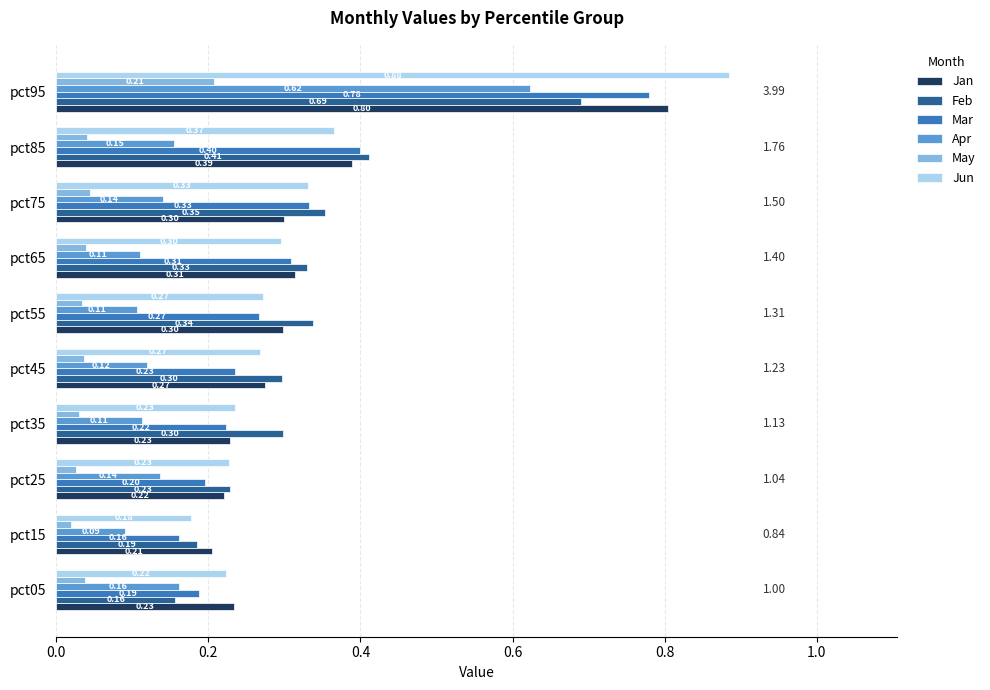

Between pct25 and pct75, which series saw the biggest shift?

Mar